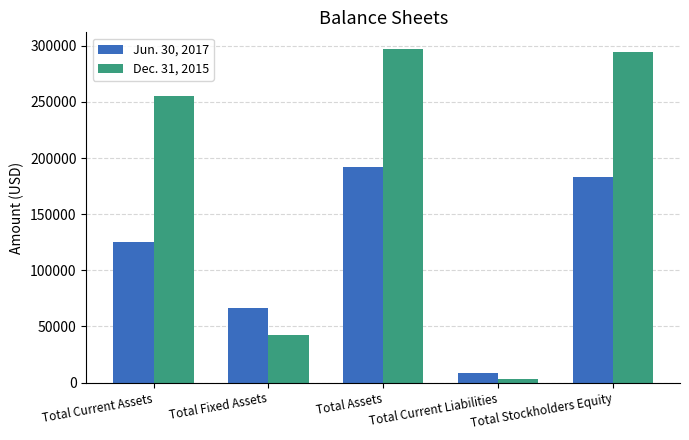

At which category is the sum across all series the highest?

Total Assets